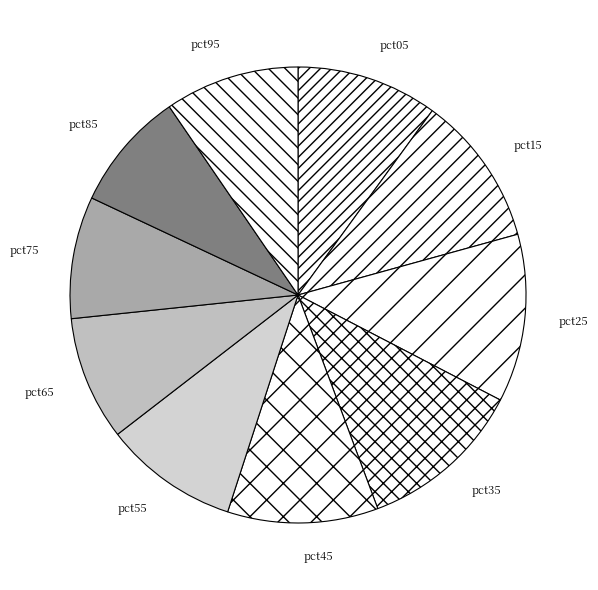

Is there any slice that represents more than half of the pie?

No